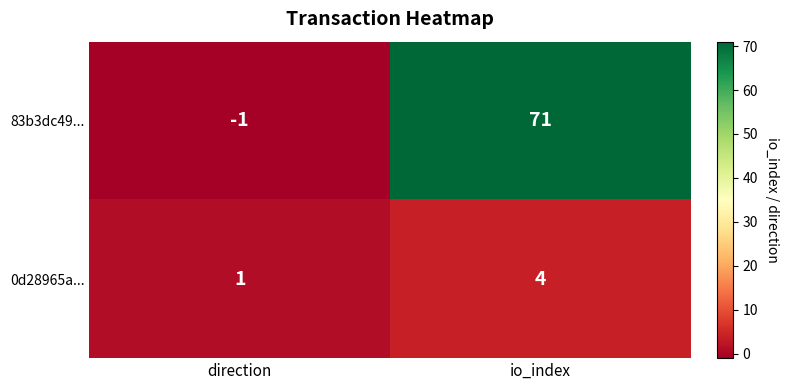

What is the approximate value of 83b3dc49... at io_index, to the nearest 10?

70